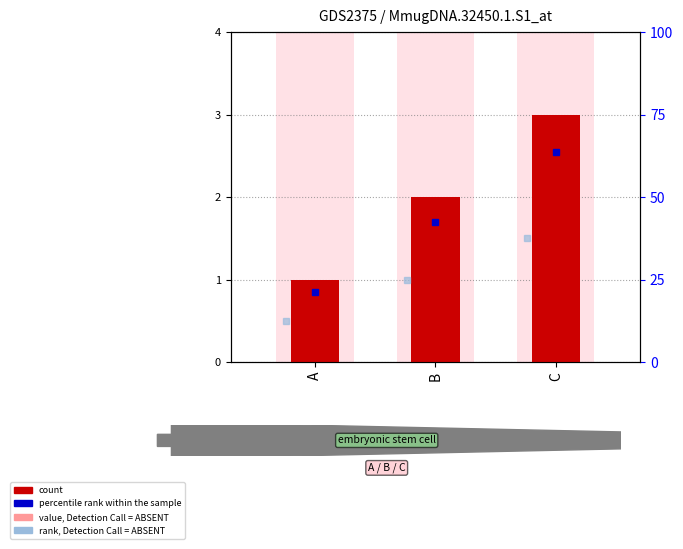

Is it true that the value at A is 0?

False